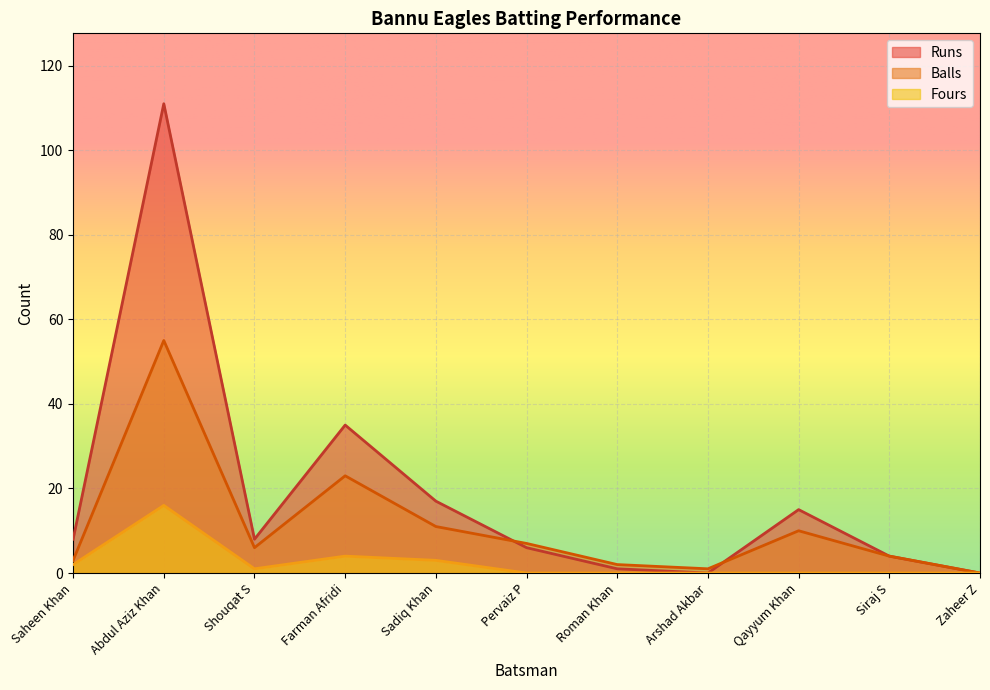

Does the chart display data point markers on the line(s)?

No